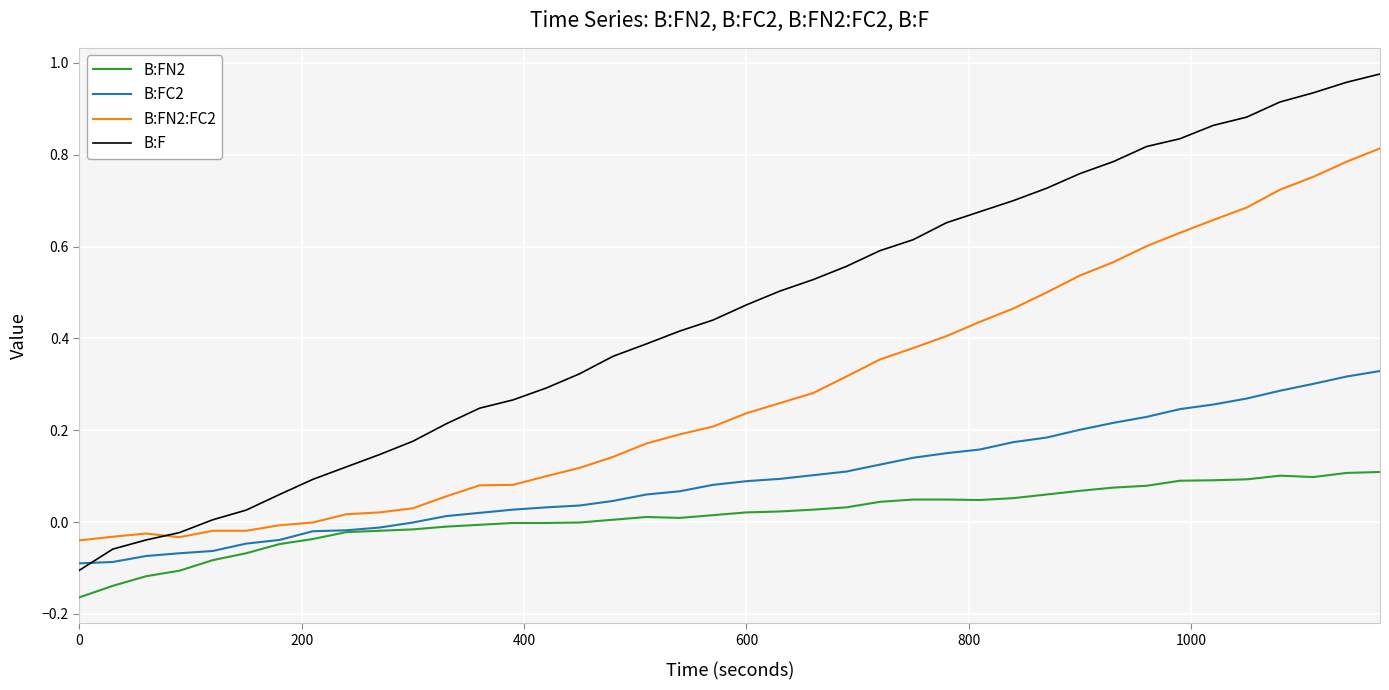

True or false: B:FN2 and B:FN2:FC2 intersect in this chart.

False